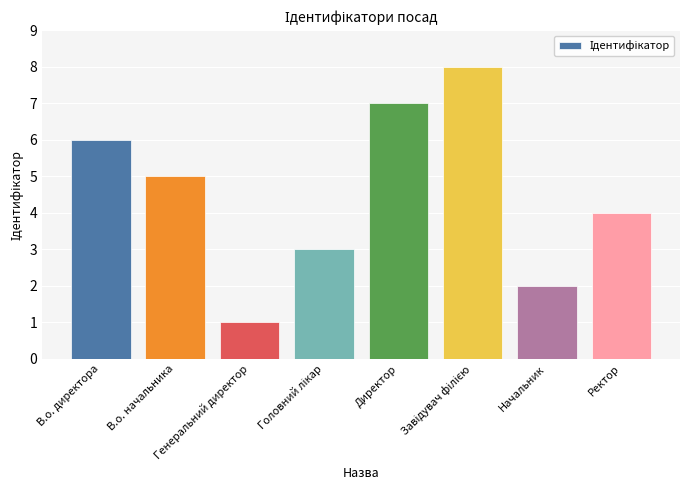

What is the maximum value shown in the chart?

8